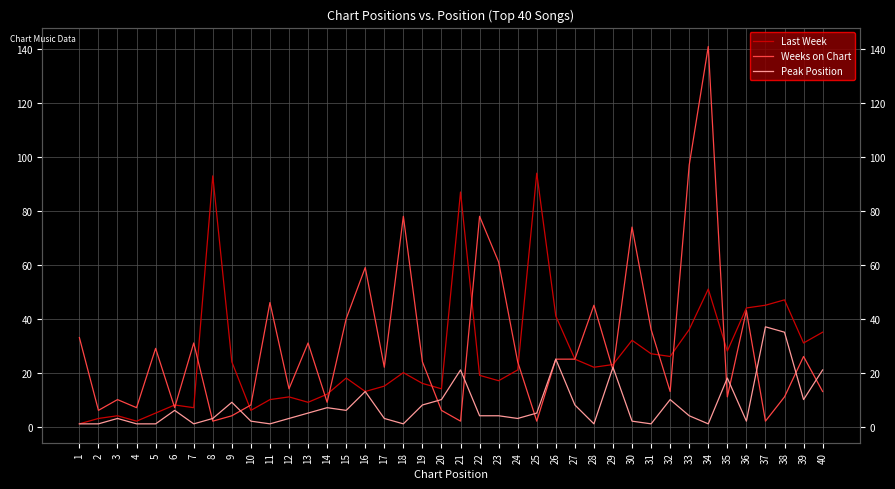

Which category has the highest value across all series?

34